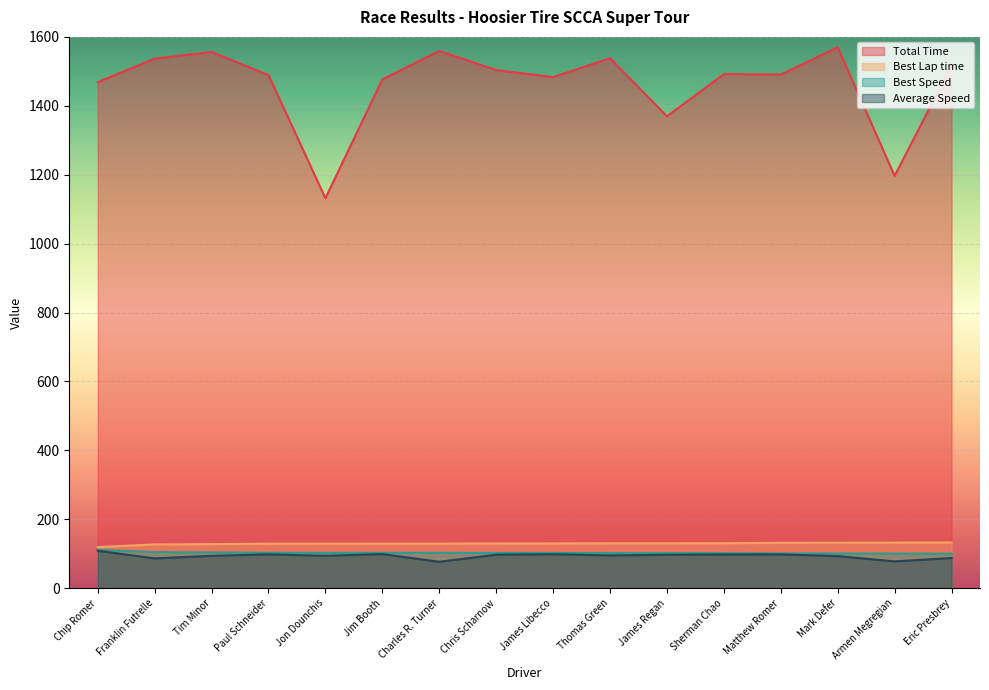

What is the maximum value for Best Lap time?

132.9